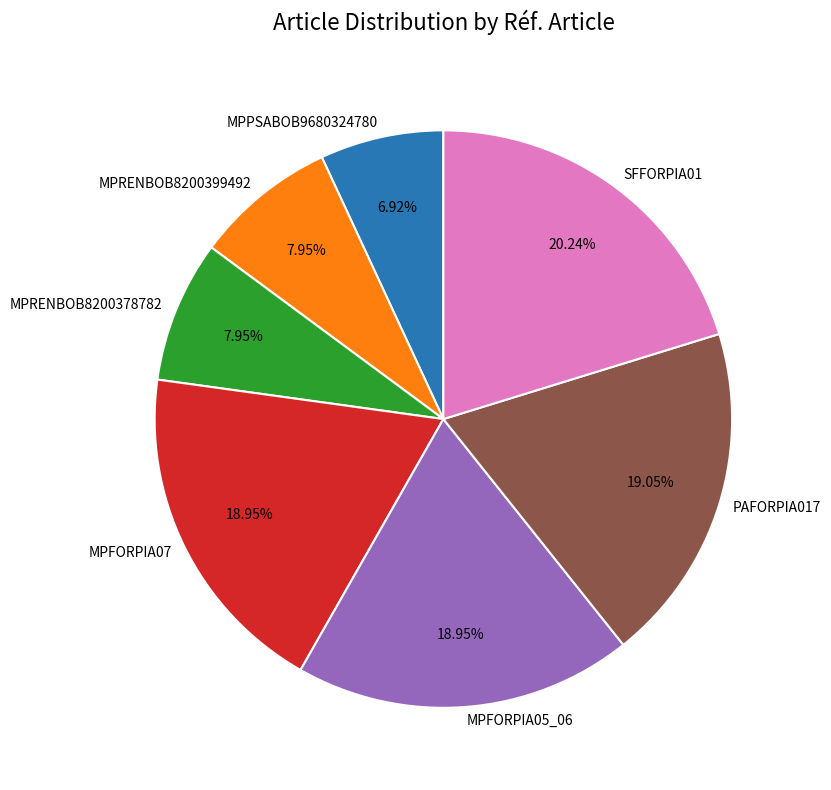

True or false: SFFORPIA01 accounts for 26% of the total.

False